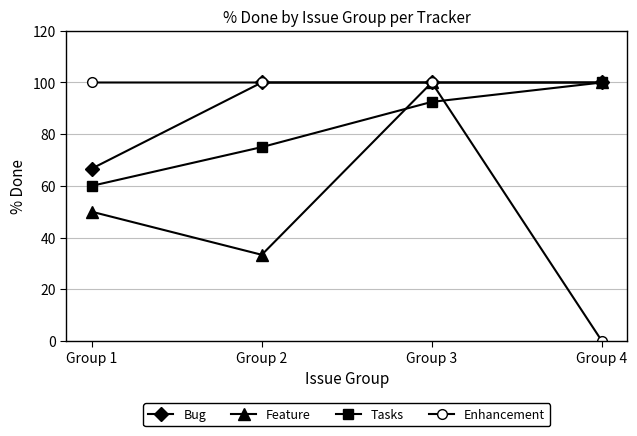

What is the sum of all Feature values?

283.3